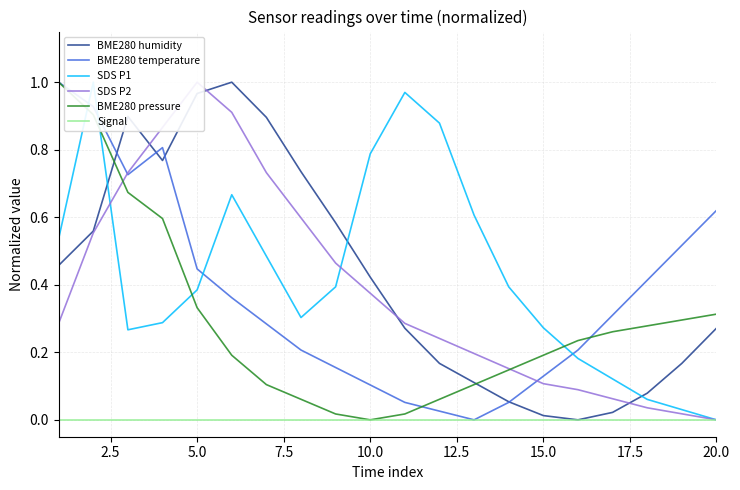

How many values in BME280 humidity are above zero?

19